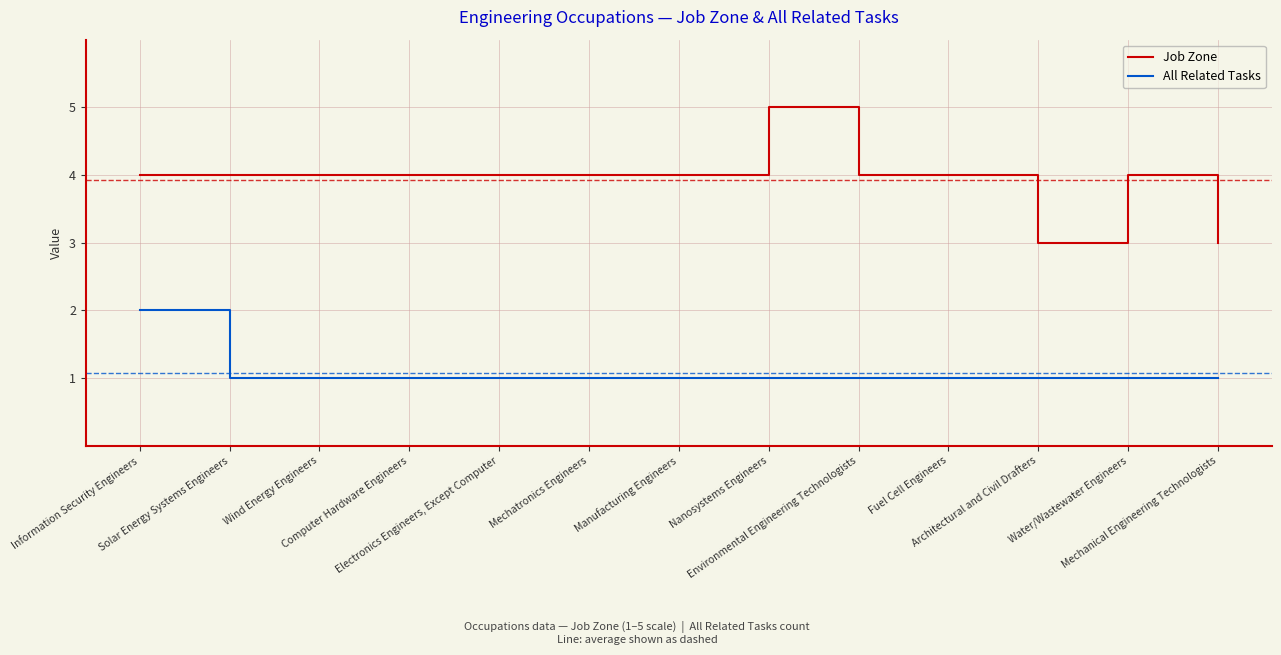

True or false: Job Zone and All Related Tasks cross at least once.

False